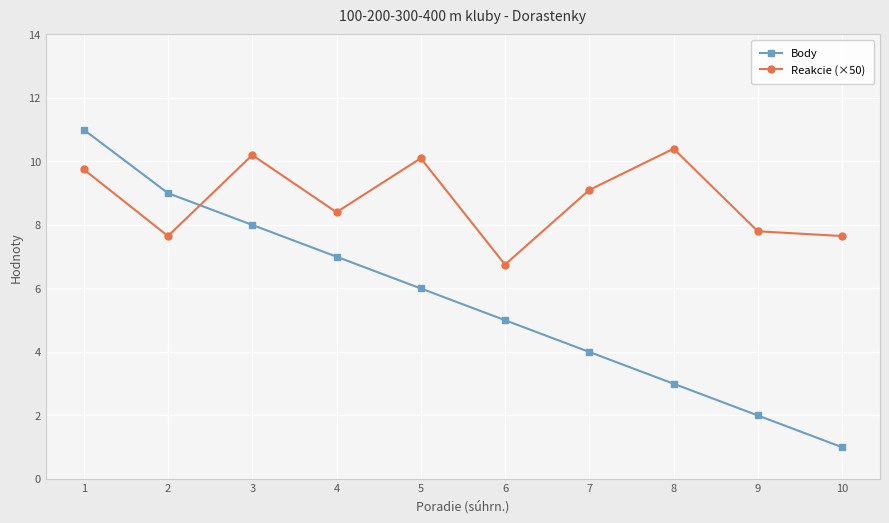

Where does the Body series first go above 6?

1